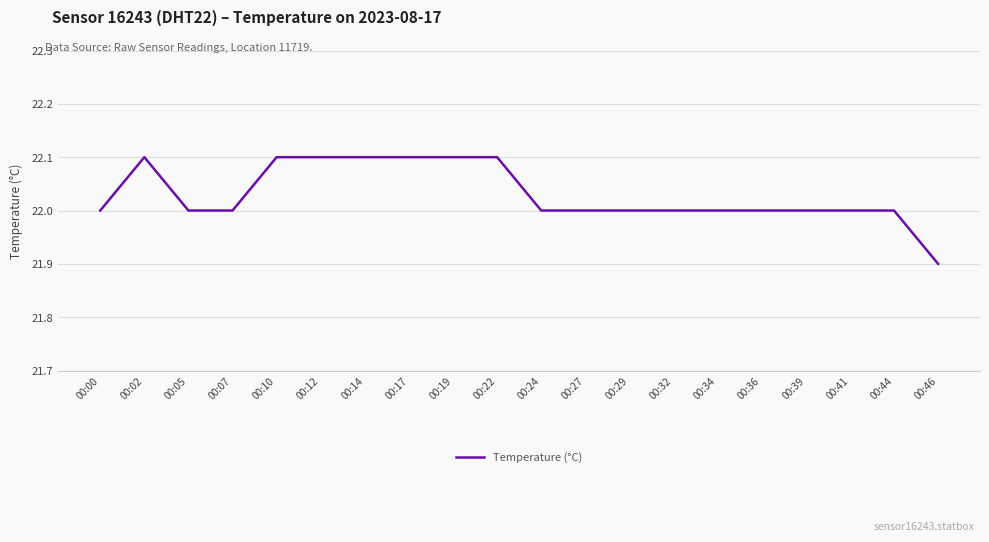

At which category does the data reach its first local peak?

00:02